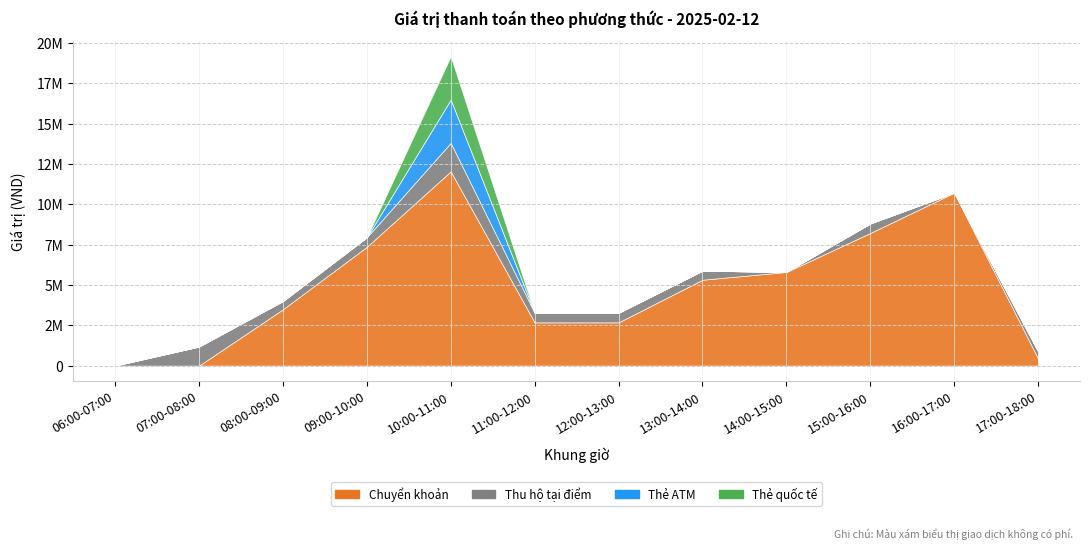

At 12:00-13:00, list the series in order from smallest to largest.

Thẻ ATM, Thẻ quốc tế, Thu hộ tại điểm, Chuyển khoản